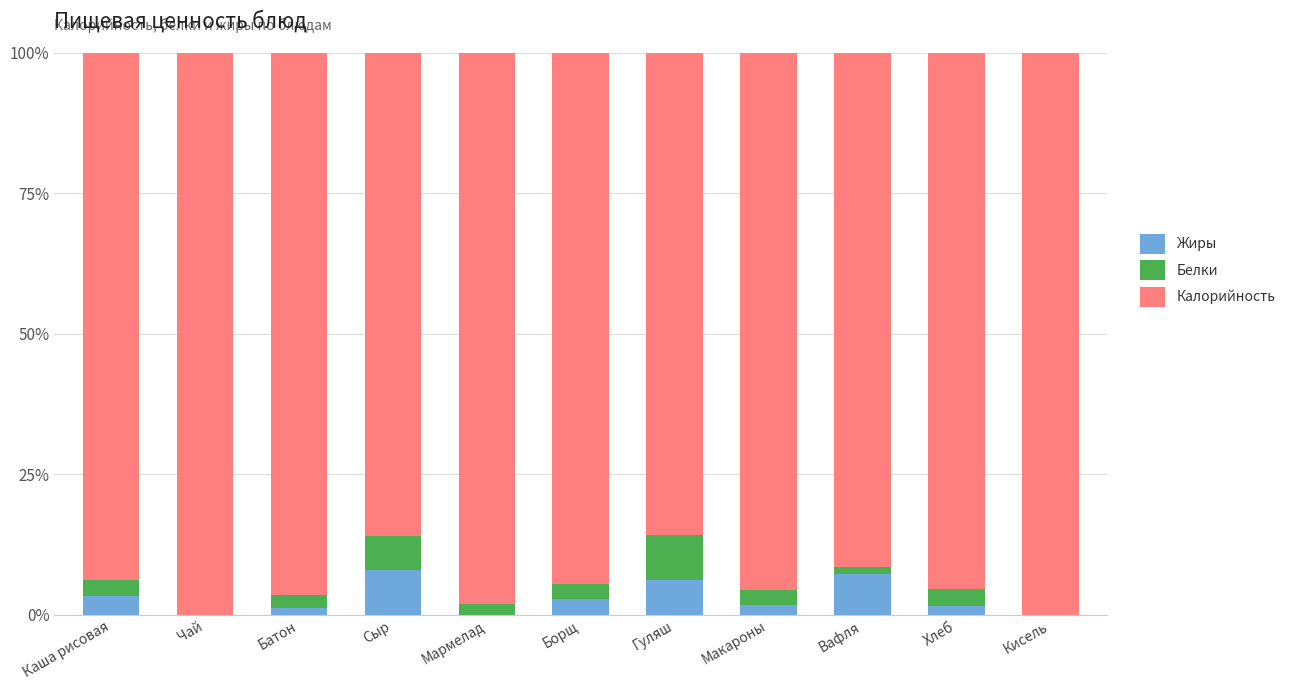

What is the maximum value for Жиры?

8.0